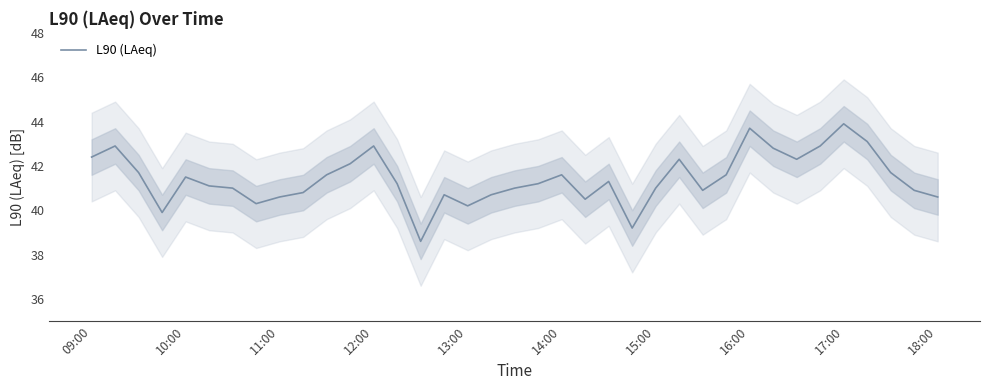

Does the chart have visible grid lines?

No